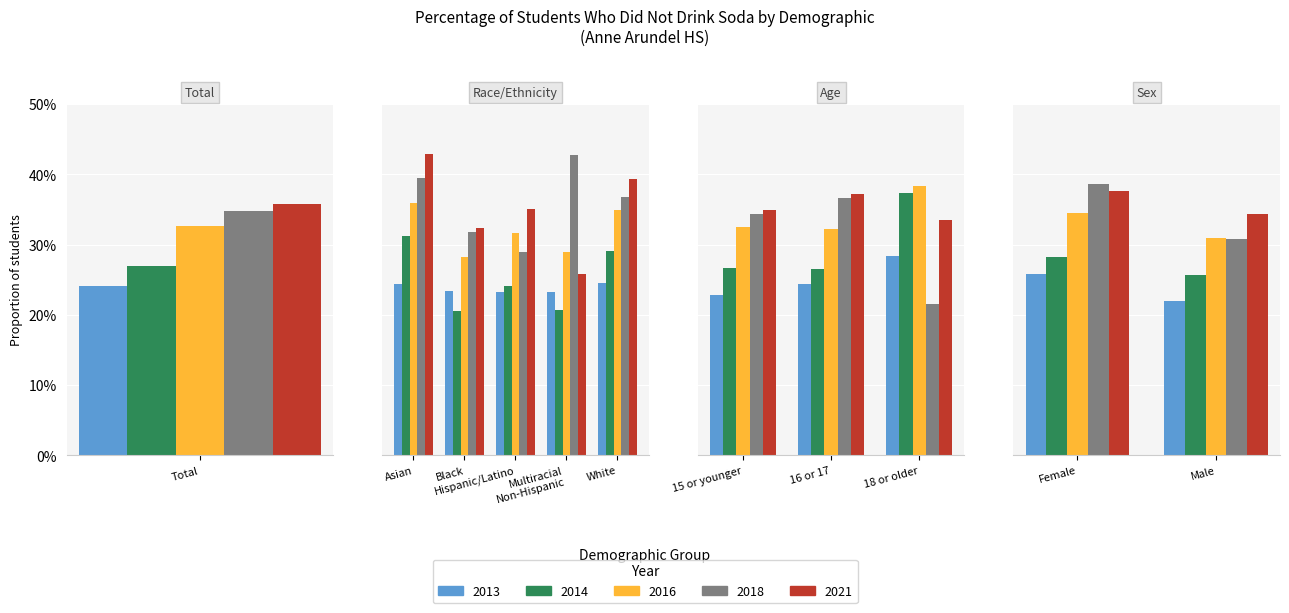

What is the value of the 2018 bar at the 11th from the left?

0.3